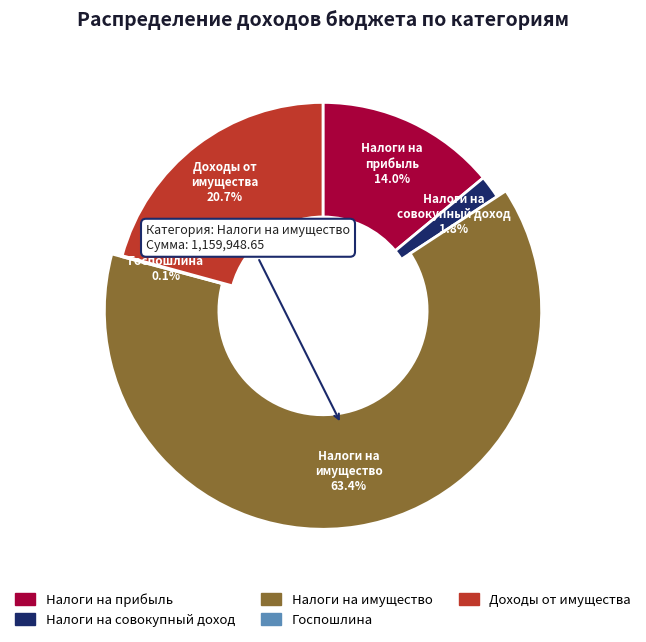

What is the change in value from ГОСУДАРСТВЕННАЯ ПОШЛИНА to ДОХОДЫ ОТ ИСПОЛЬЗОВАНИЯ ИМУЩЕСТВА?

+378158.8